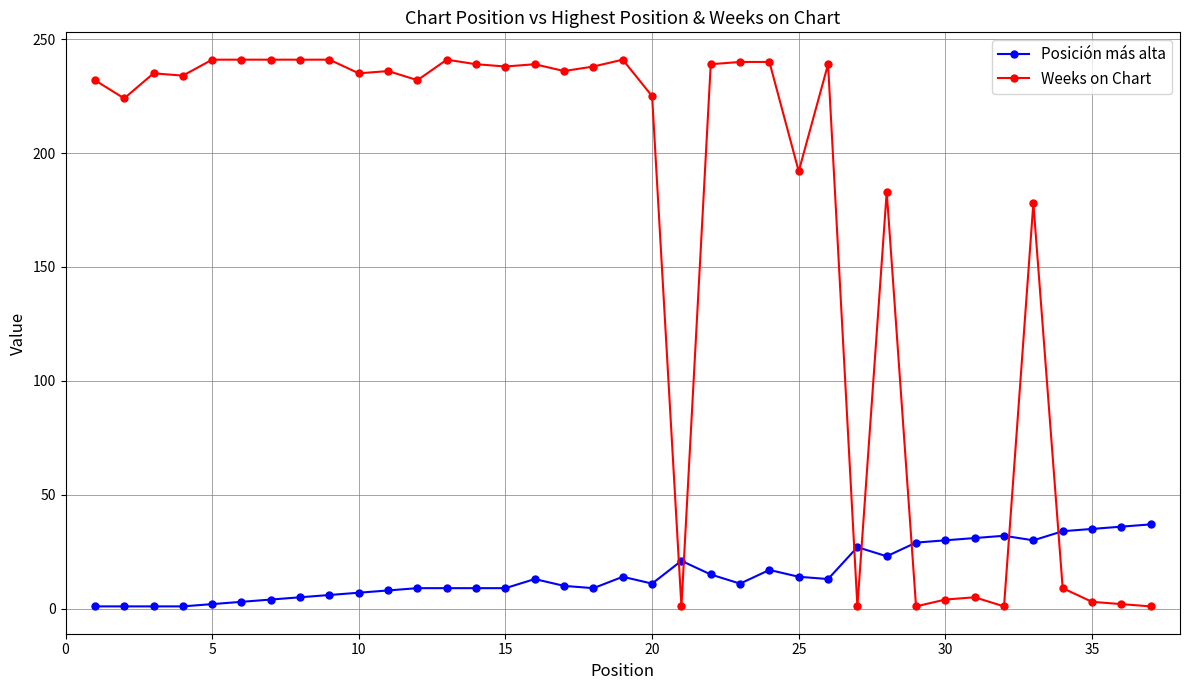

Which series has the widest spread of values?

Weeks on Chart